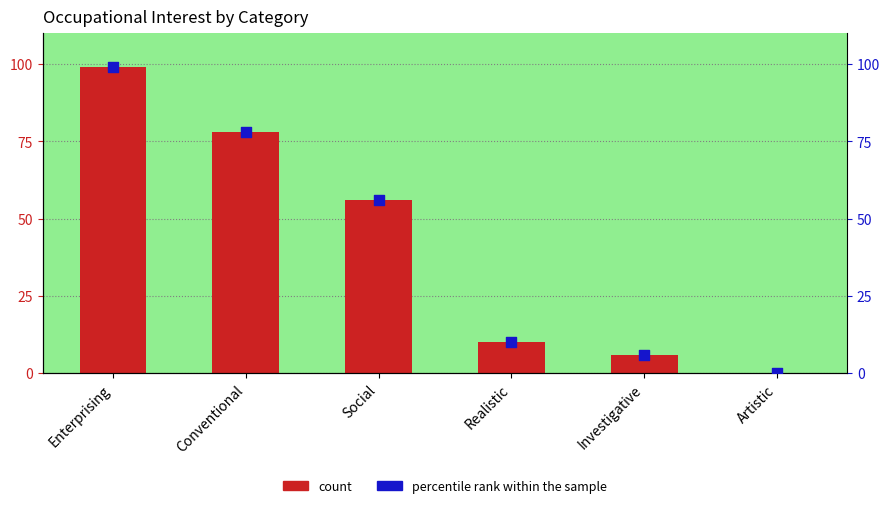

Which series has the largest Y range (max minus min)?

Occupational Interest